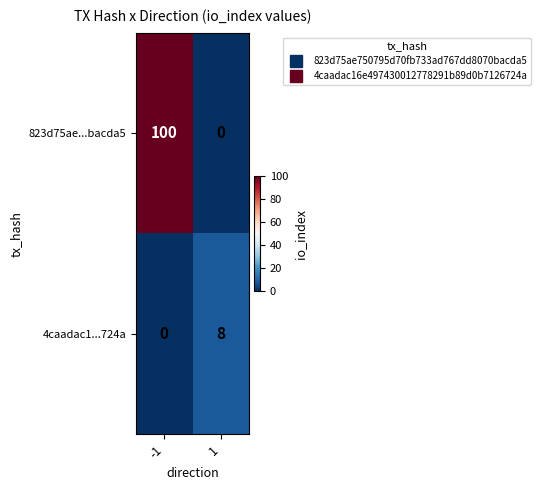

What is the greatest value displayed?

100